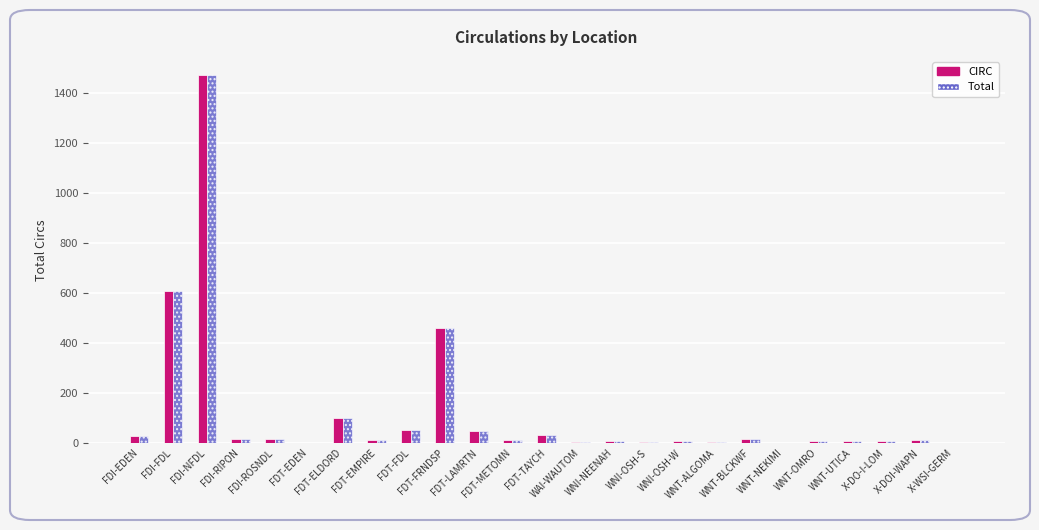

What is the highest value of the Total series?

1471